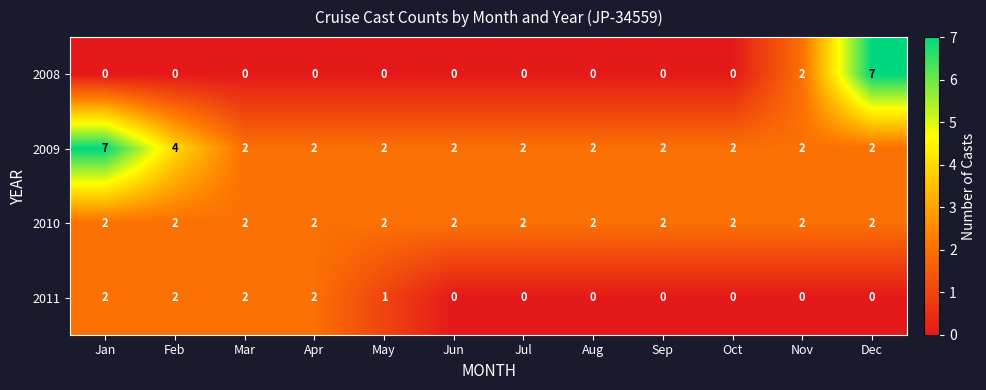

True or false: 2009 has a value of 2 at Dec.

True